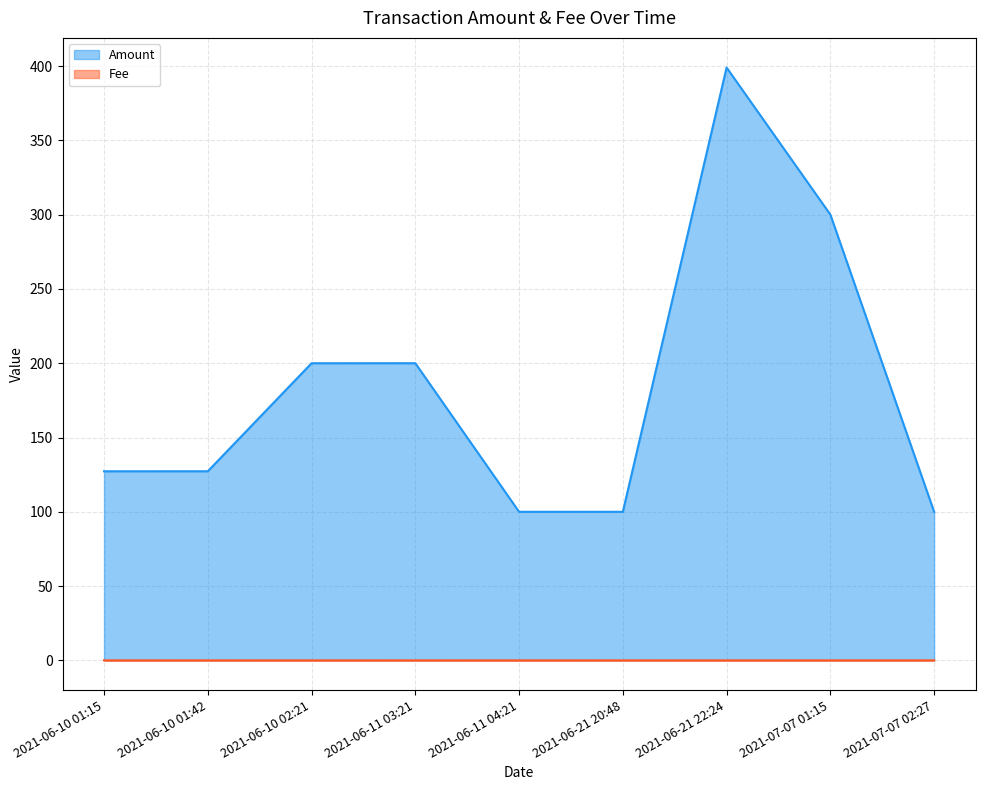

How many data points in Amount are less than 127?

3